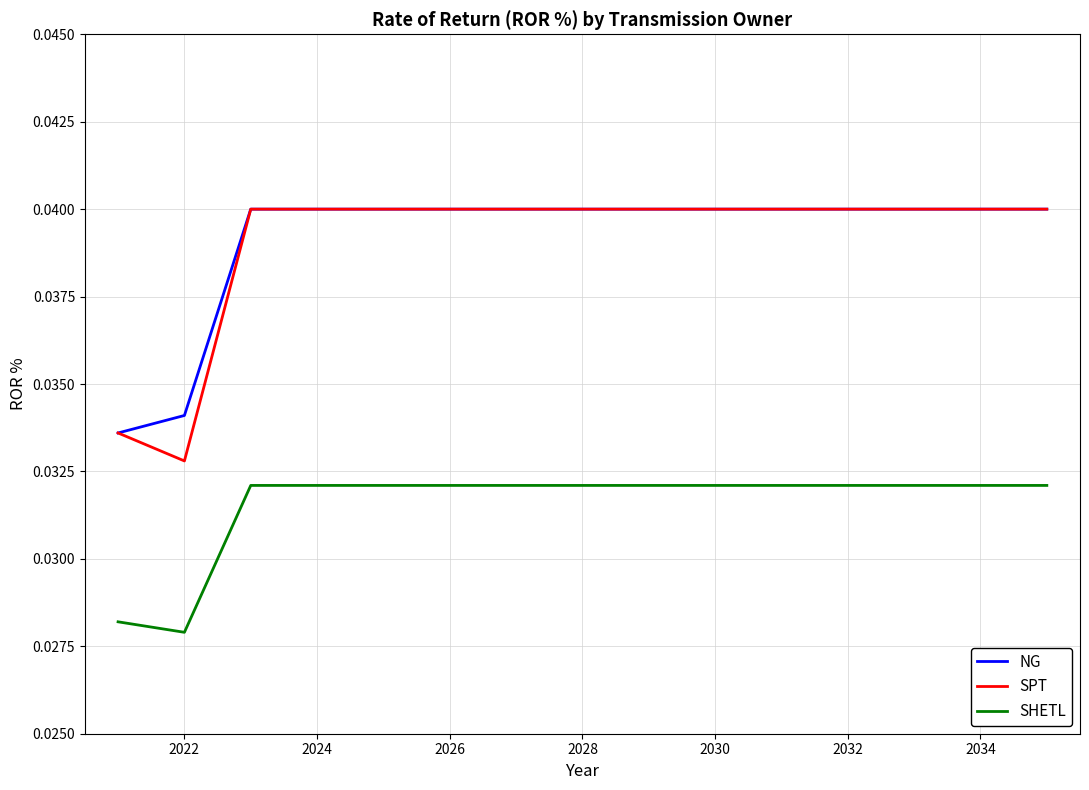

True or false: SPT and SHETL intersect in this chart.

False